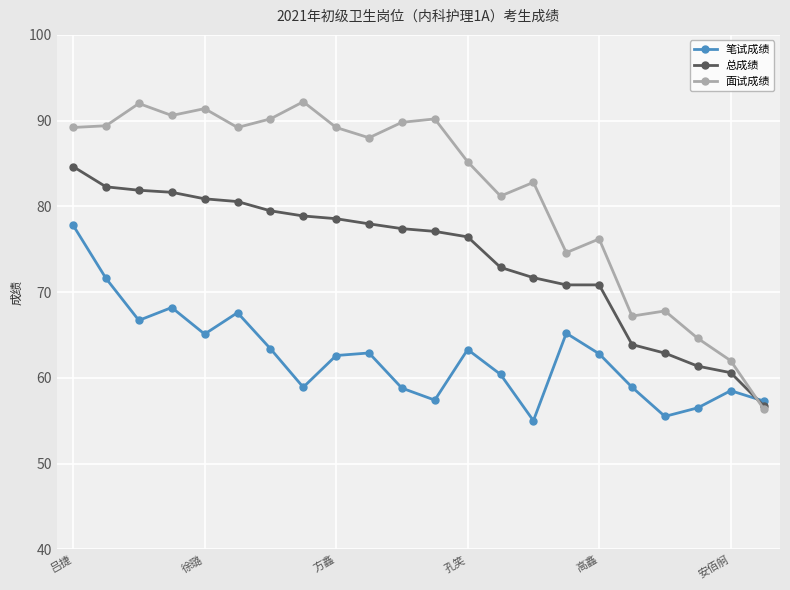

Which series has the largest total across all categories?

面试成绩